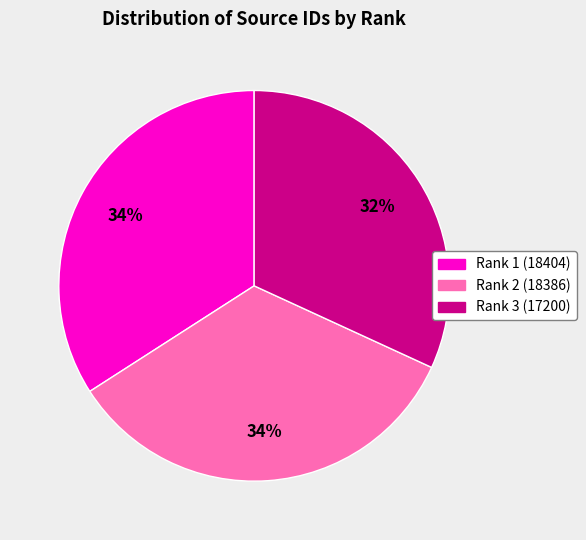

To the nearest percent, what portion does Rank 2 (18386) represent?

34%